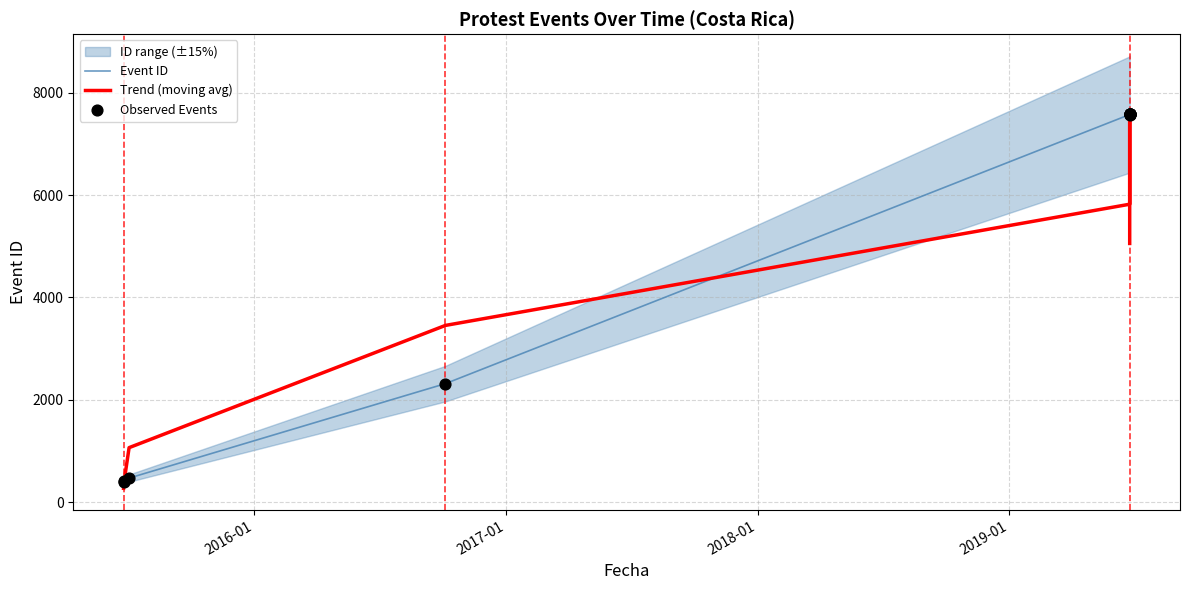

Is the value of Observed Events at 2019-01 greater than the value of Trend (moving avg) at 8?

No